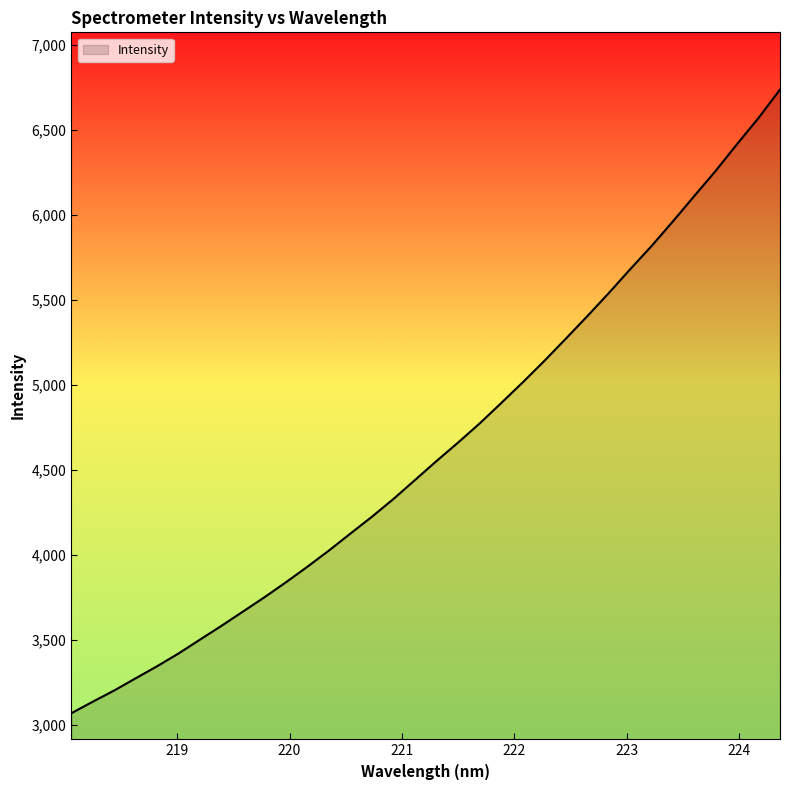

What is the maximum value shown in the chart?

6738.3